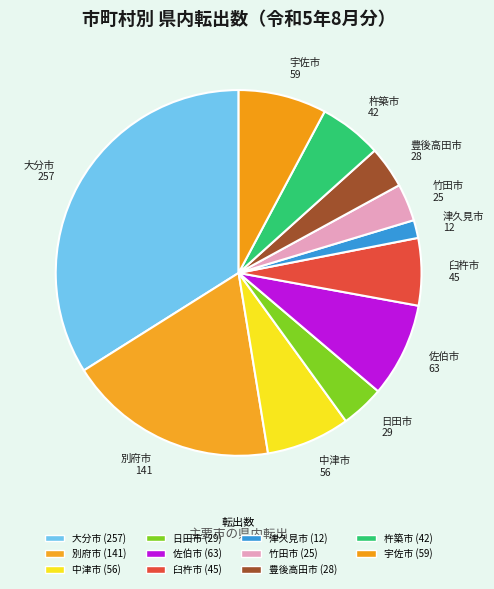

To the nearest percent, what portion does 別府市 represent?

19%